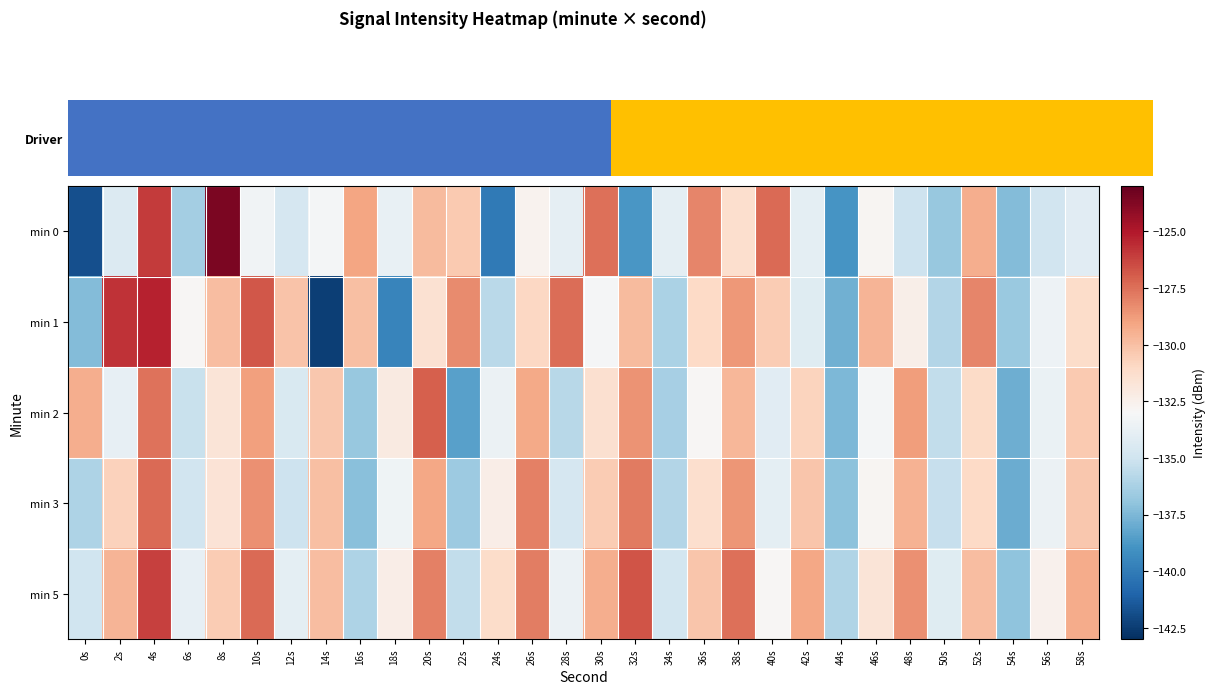

What is the spread (max minus min) of values at 16s?

8.1